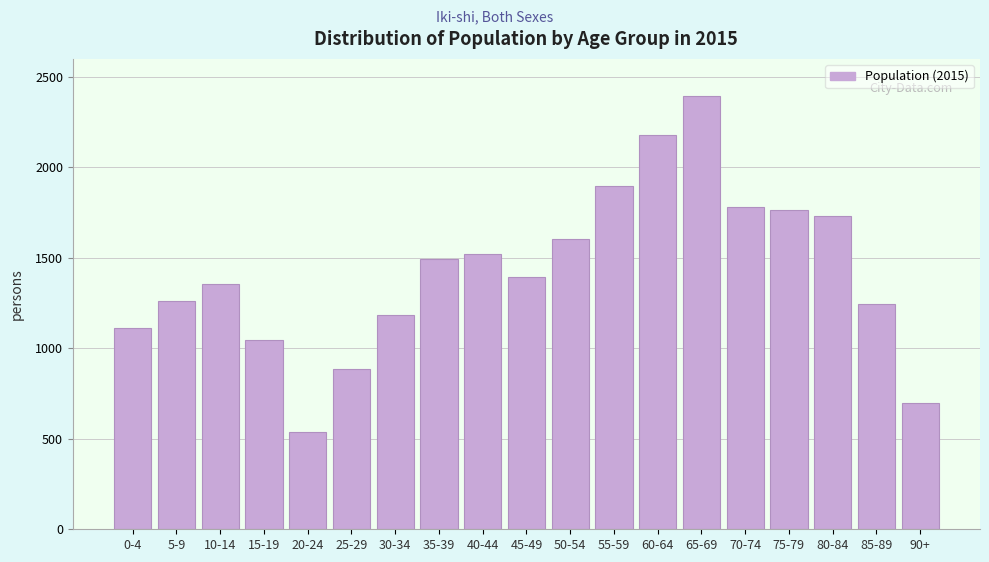

Reading left to right, what are all the values shown in this chart?

0-4=1114	5-9=1264	10-14=1358	15-19=1048	20-24=540	25-29=888	30-34=1182	35-39=1494	40-44=1521	45-49=1394	50-54=1603	55-59=1900	60-64=2180	65-69=2396	70-74=1780	75-79=1766	80-84=1734	85-89=1244	90+=697